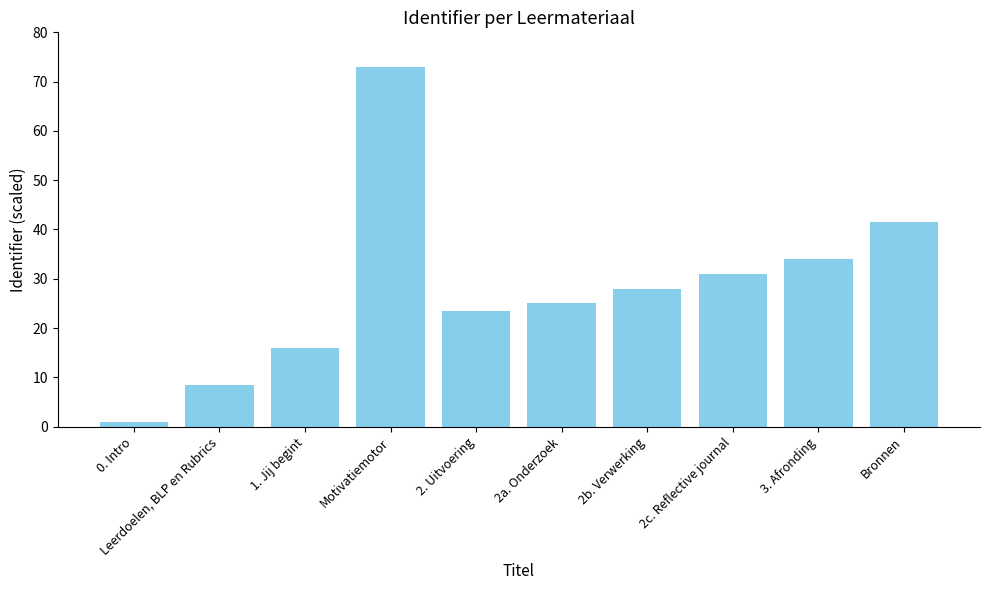

What is the difference between the maximum and minimum values?

72.0